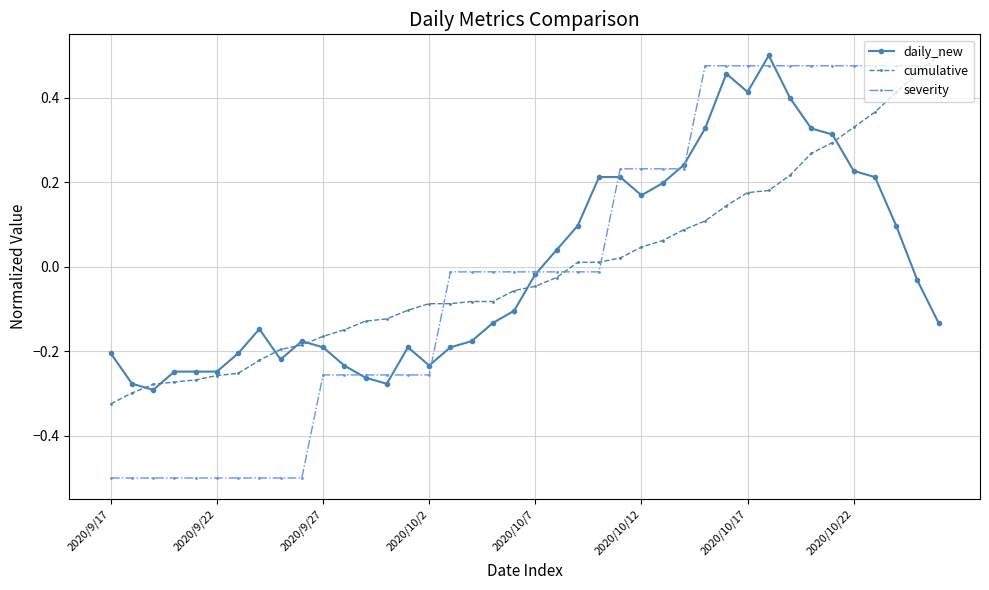

After their last crossing, which series has the higher values: daily_new or severity?

severity